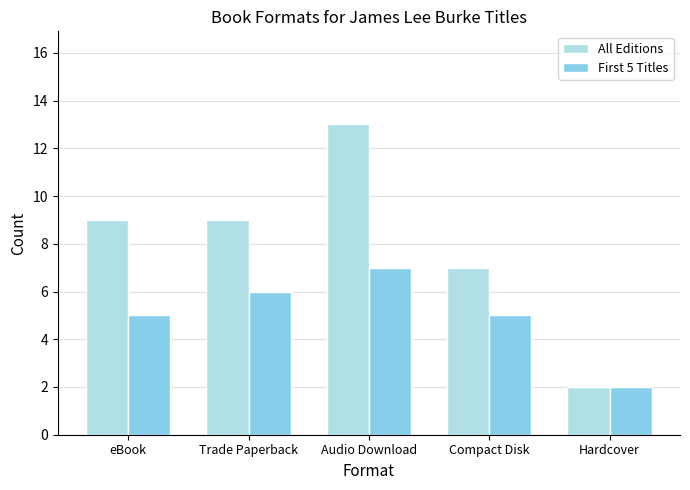

At which category is the sum across all series the highest?

Audio Download